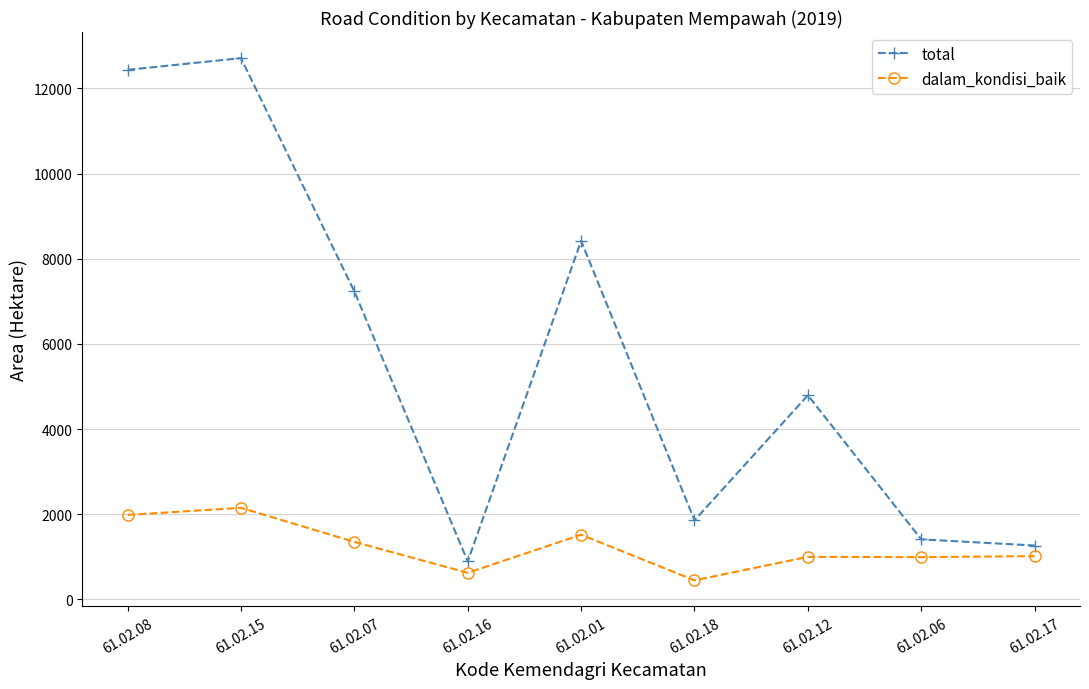

True or false: dalam_kondisi_baik and total intersect in this chart.

False